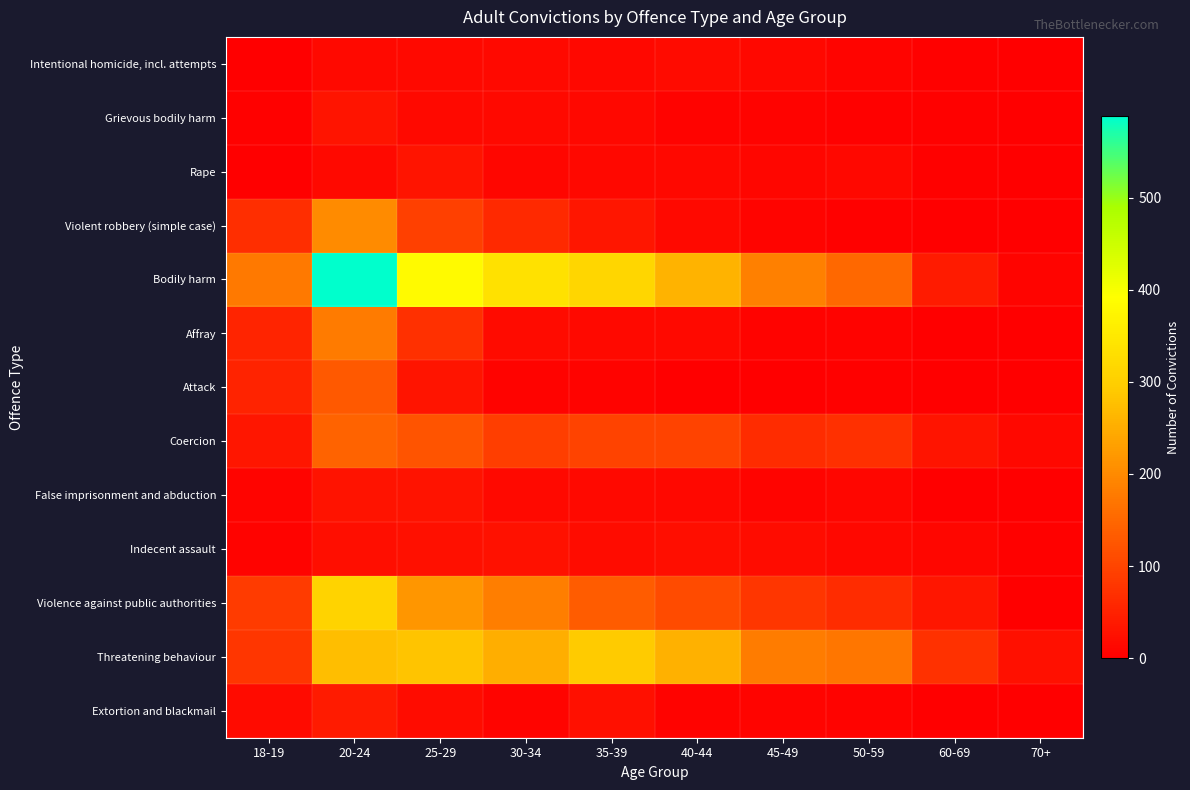

Which series has the largest range (max minus min)?

Bodily harm